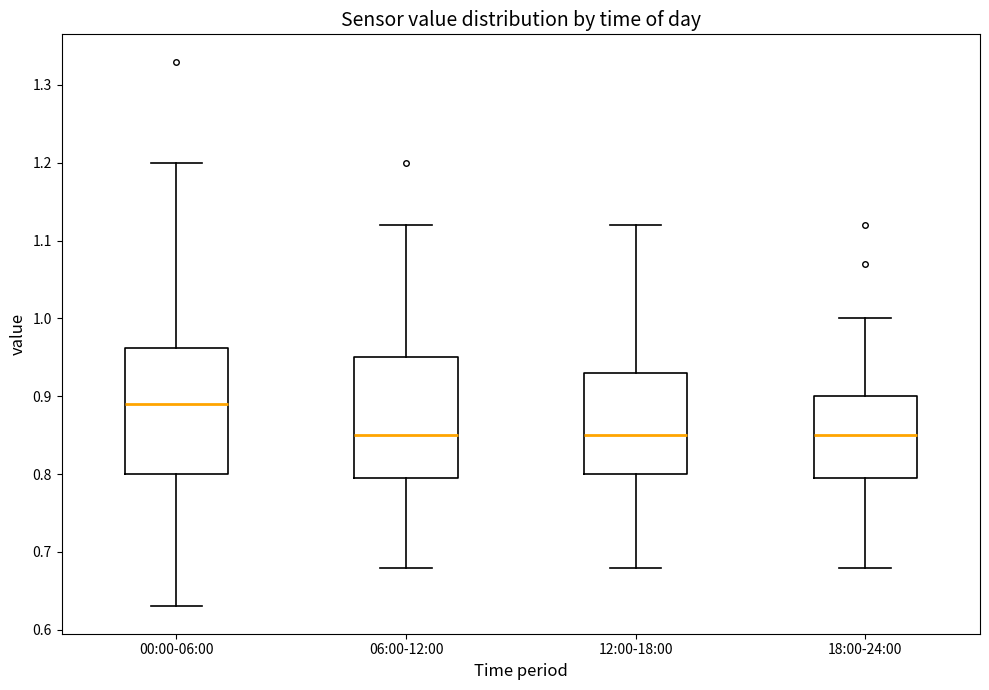

Where does the upper whisker of the box for 00:00-06:00 end on the y-axis? The values are not printed on the chart, so give them approximately, as read against the axis.

1.20